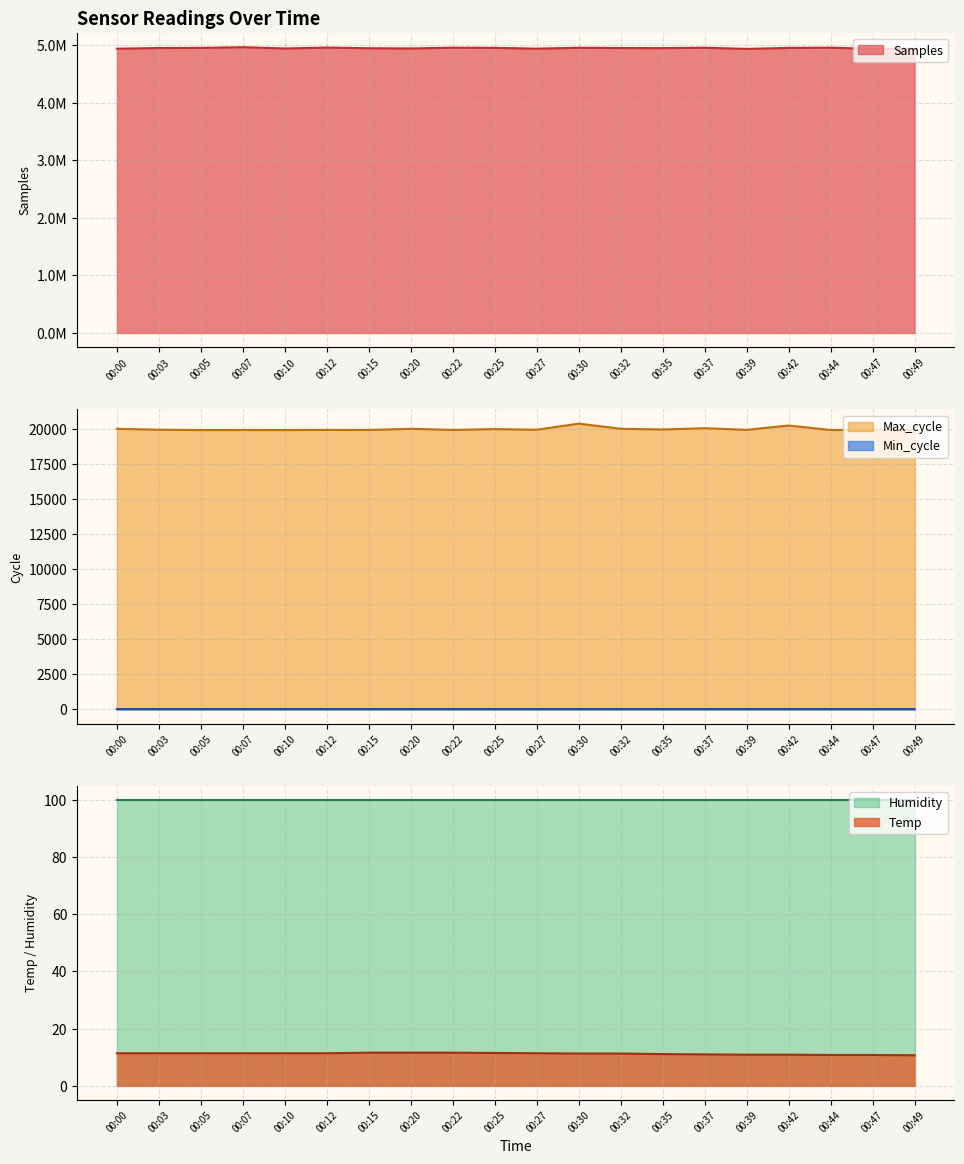

True or false: Min_cycle has more than 0 interior local peaks.

False